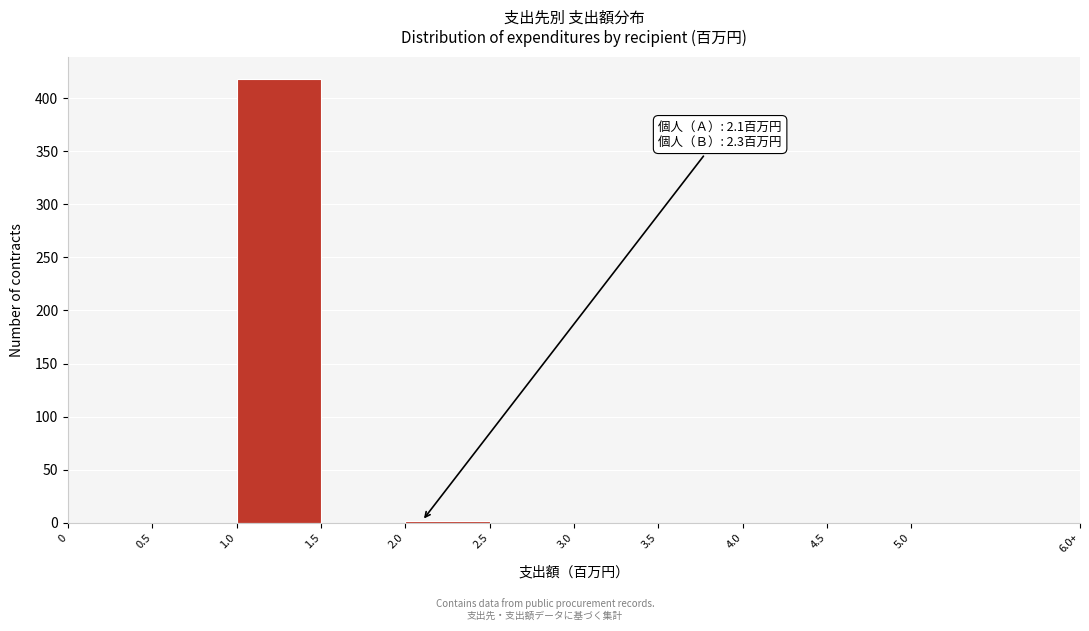

Reading left to right, list all the values displayed in this chart.

0=0	0.5=0	1.0=418	1.5=0	2.0=2	2.5=0	3.0=0	3.5=0	4.0=0	4.5=0	5.0=0